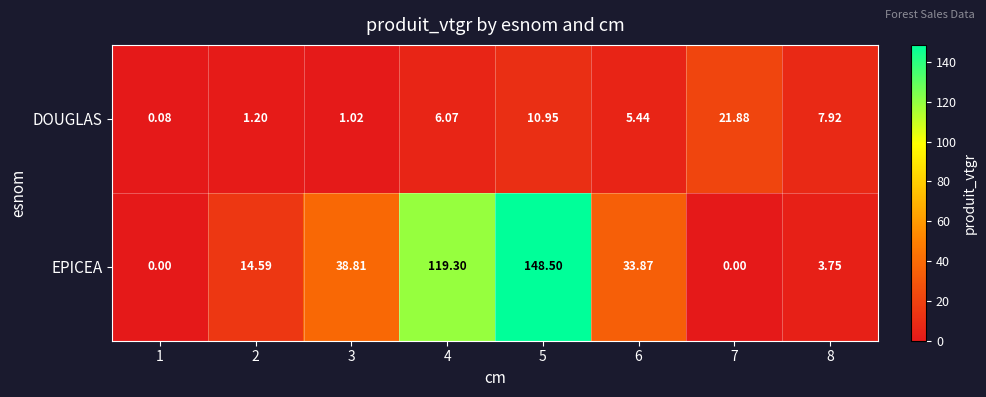

Between 1 and 8, which series saw the biggest shift?

DOUGLAS